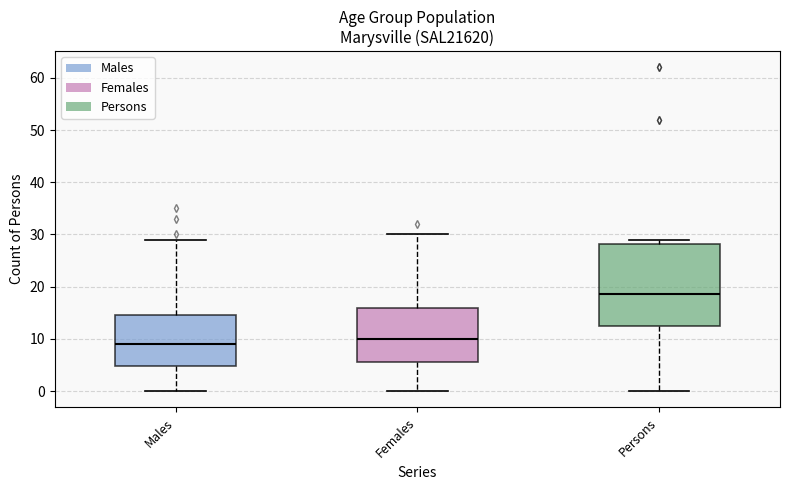

Which box is the tallest, from its lower edge to its upper edge?

Persons